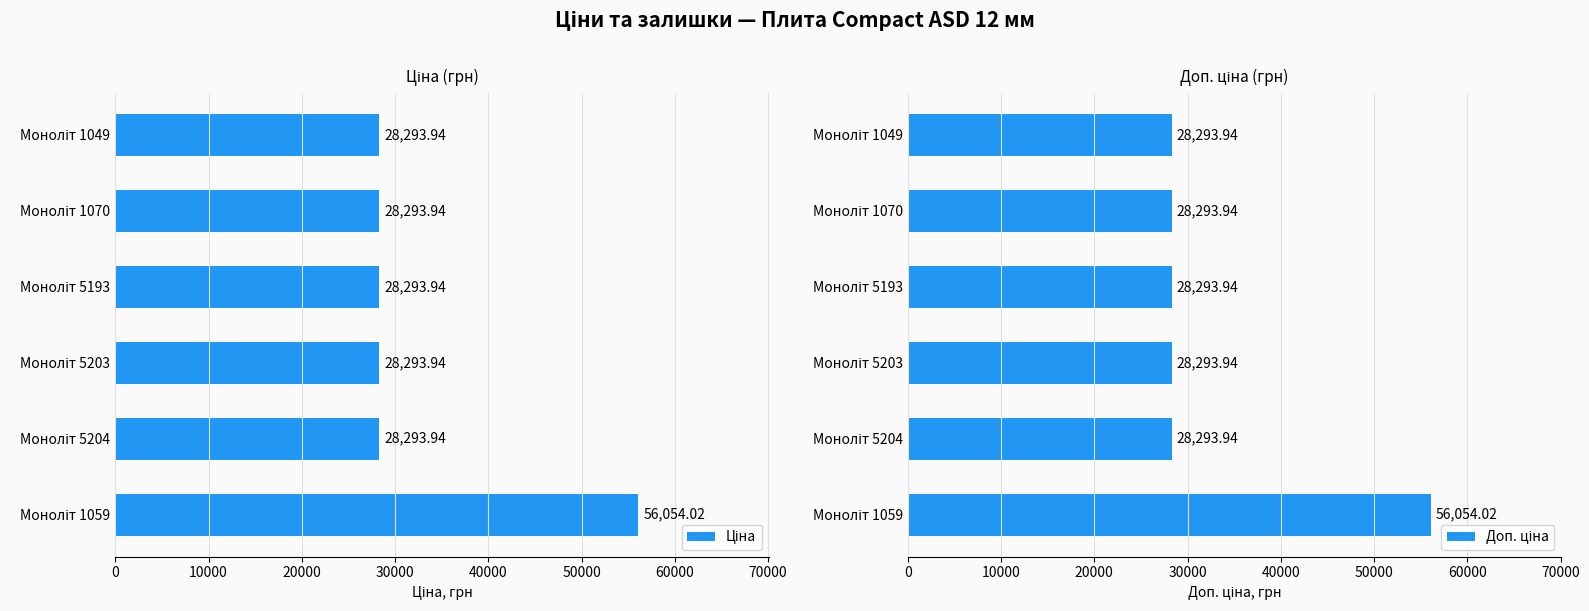

What is the value of the Ціна bar at the 3rd from the left?

28293.9